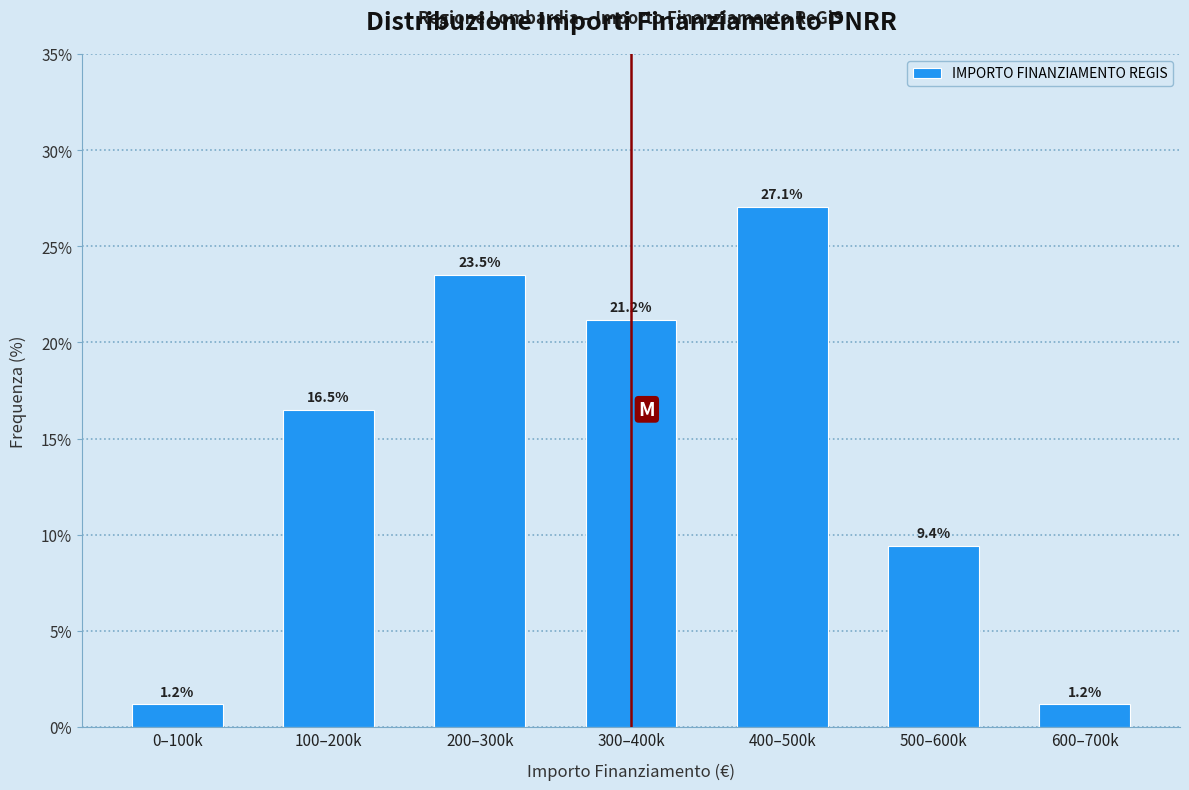

Reading left to right, list all the values displayed in this chart.

0–100k=1.2	100–200k=16.5	200–300k=23.5	300–400k=21.2	400–500k=27.1	500–600k=9.4	600–700k=1.2